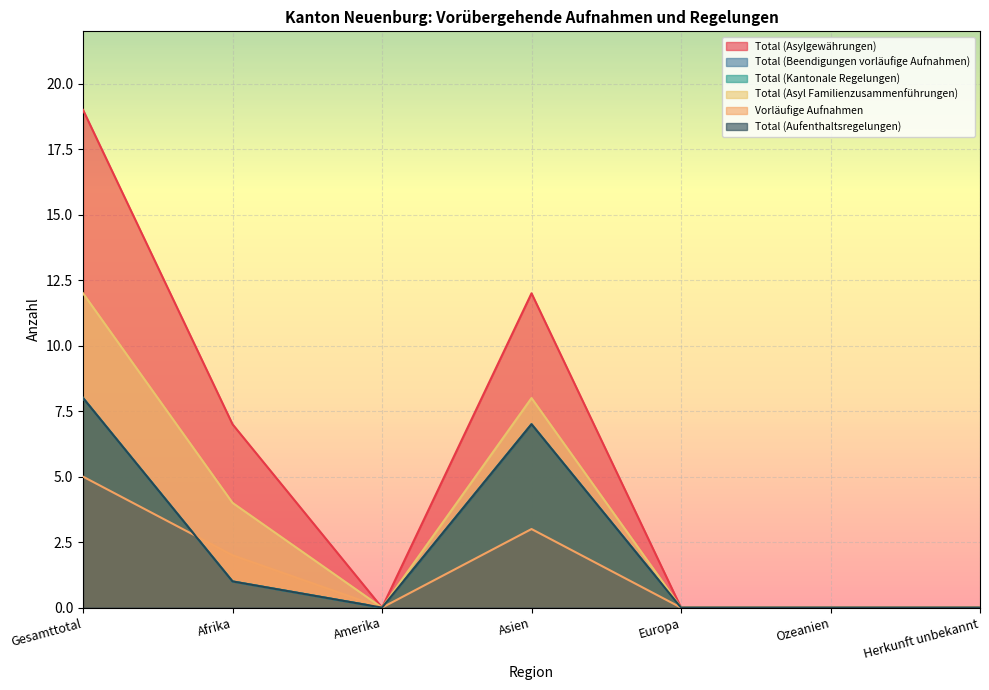

What is the average value of the Total (Asyl Familienzusammenführungen) series?

3